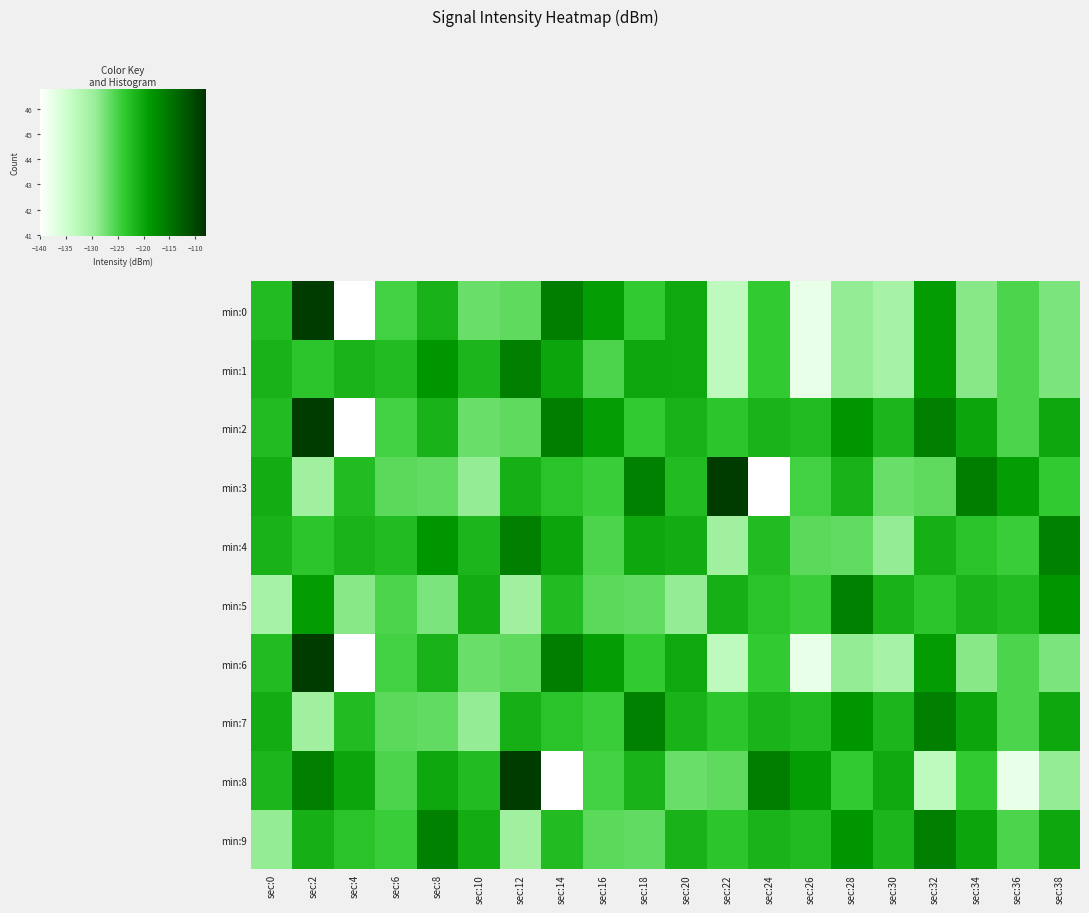

The value of 2 at sec:38 is -120.1. True or false?

True